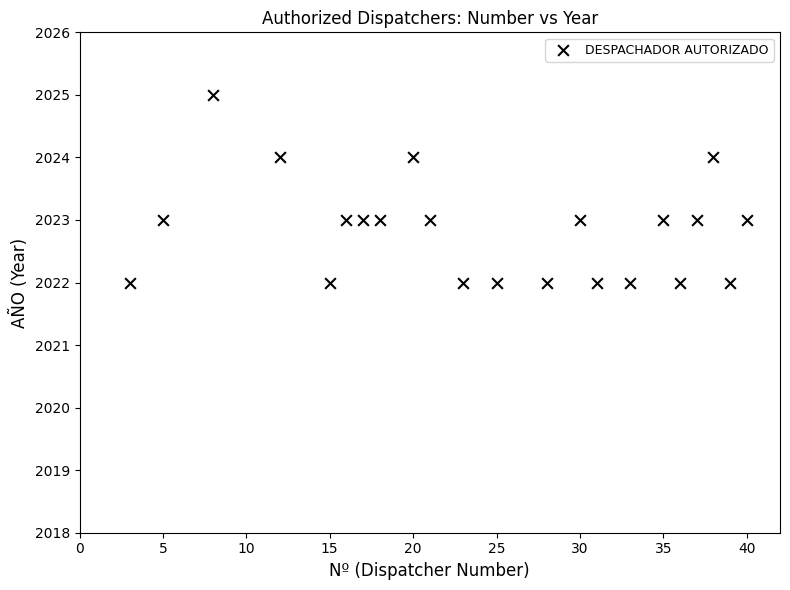

What is the range of Y values (max minus min)?

3